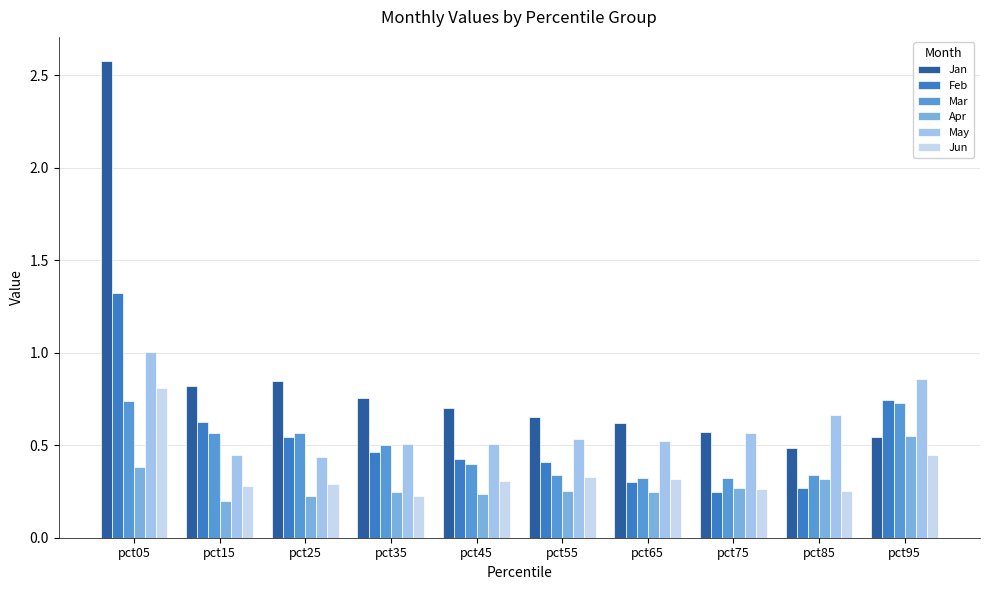

What is the difference between the maximum and minimum values in the Jan series?

2.1